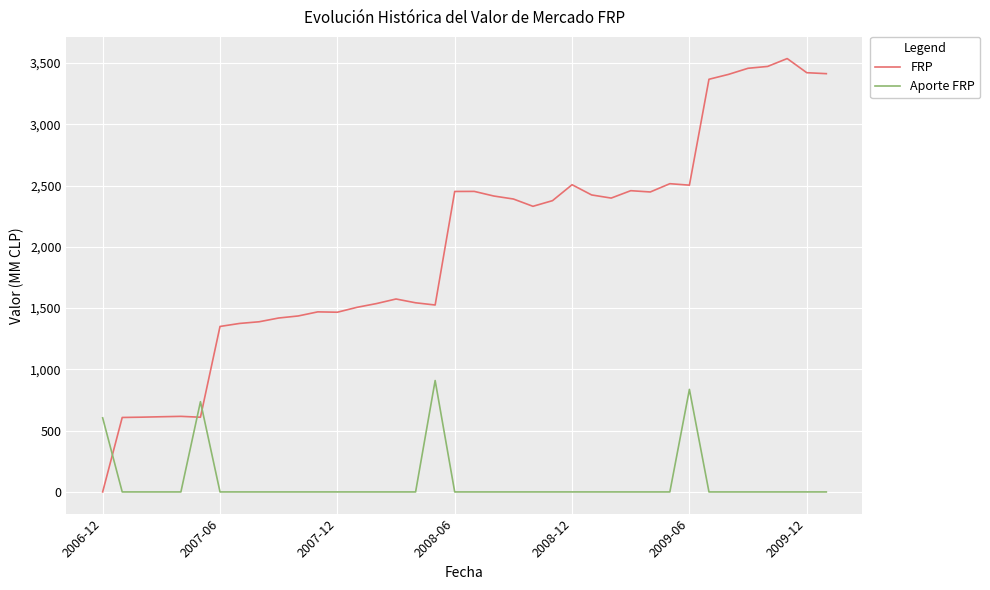

What is the difference between the second highest and minimum values in the Aporte FRP series?

836.7